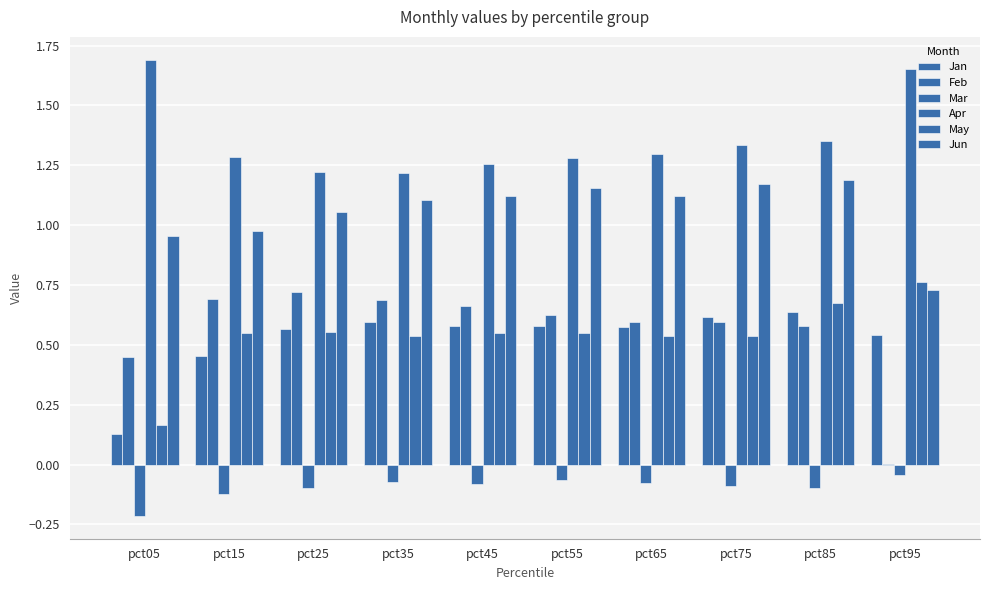

How many groups of bars are there?

10